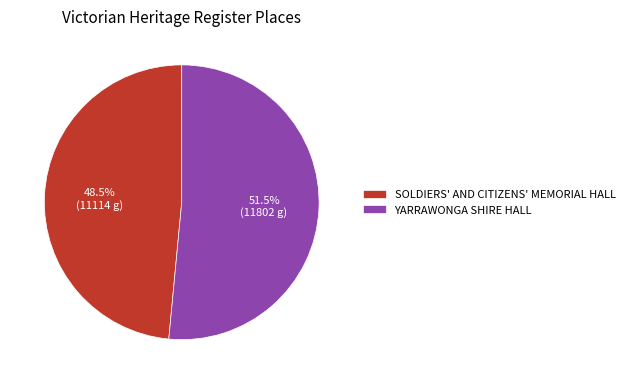

The SOLDIERS' AND CITIZENS' MEMORIAL HALL slice represents 41% of the pie. True or false?

False